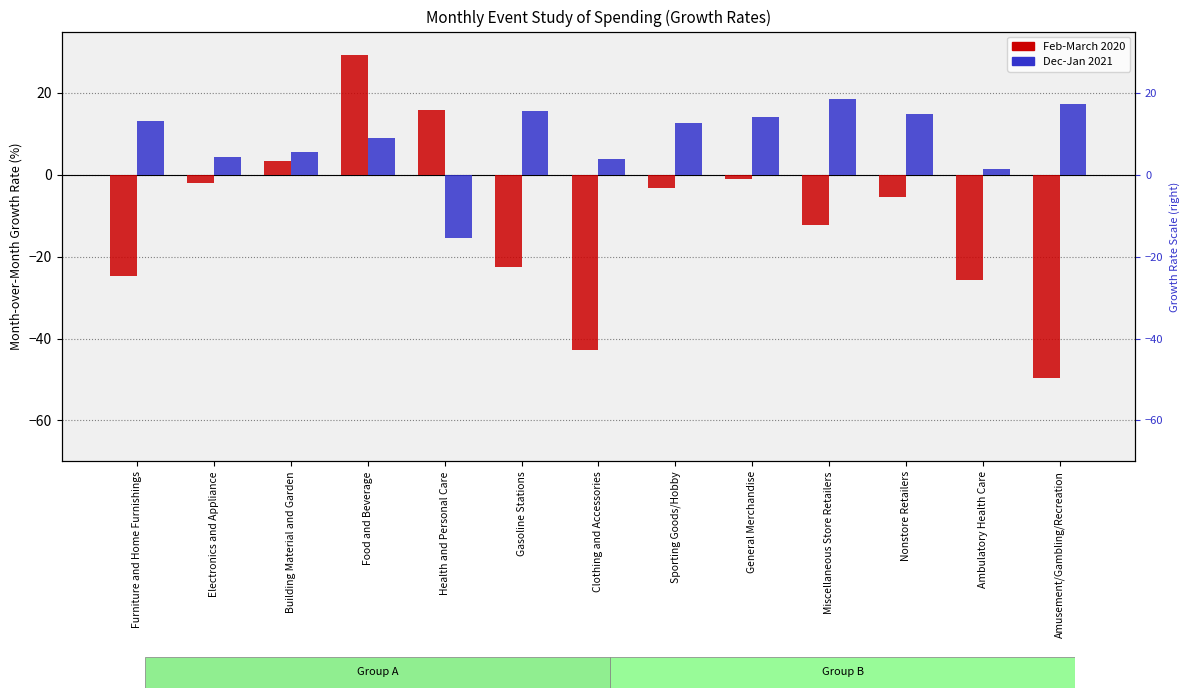

What are all the series names shown in the legend?

Feb-March 2020, Dec-Jan 2021